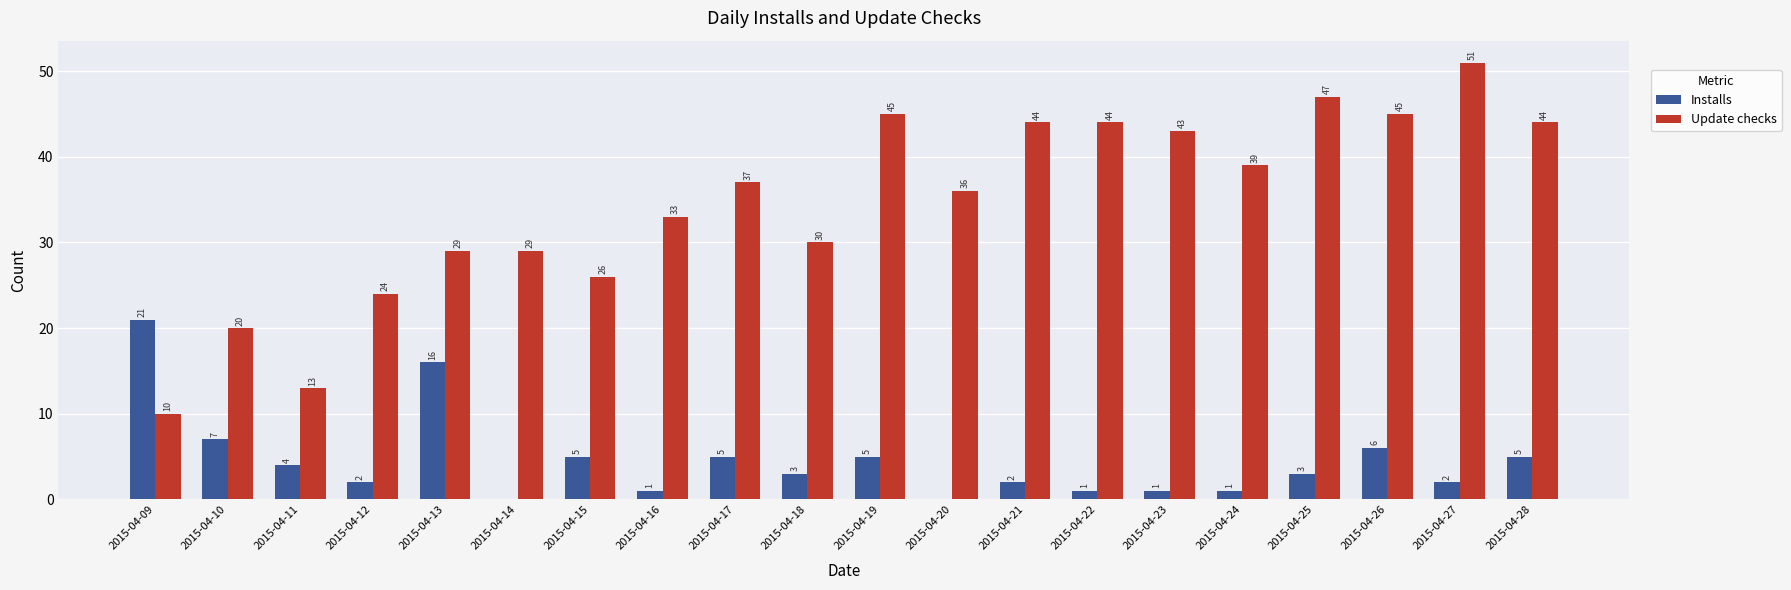

Which series changed the most between 2015-04-18 and 2015-04-21?

Update checks